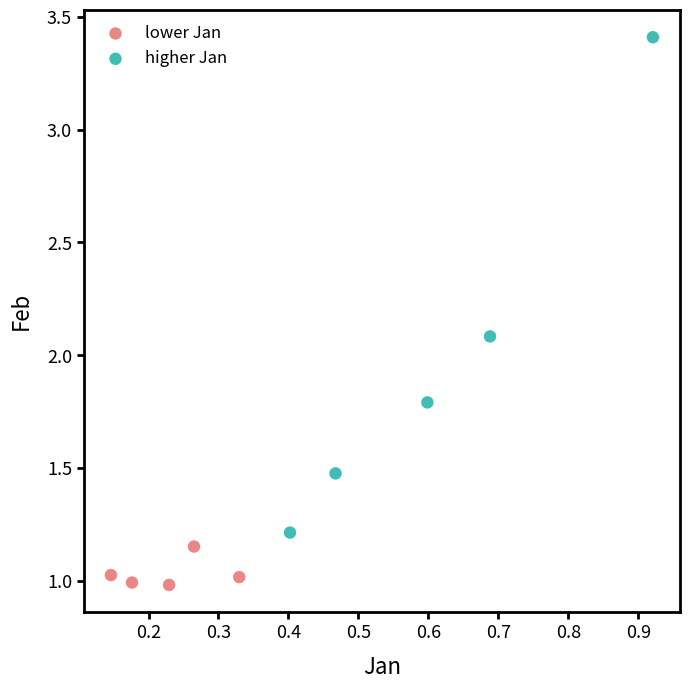

Which series contains the highest Y value?

higher Jan